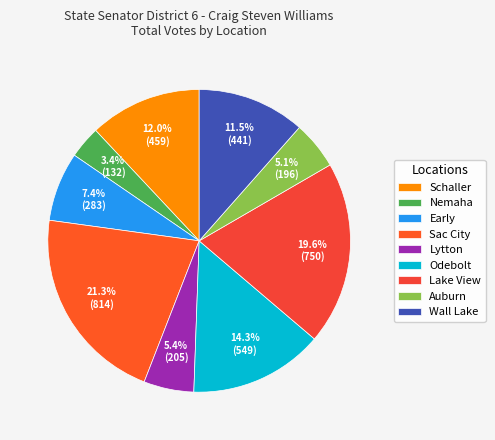

The Odebolt slice represents 14% of the pie. True or false?

True